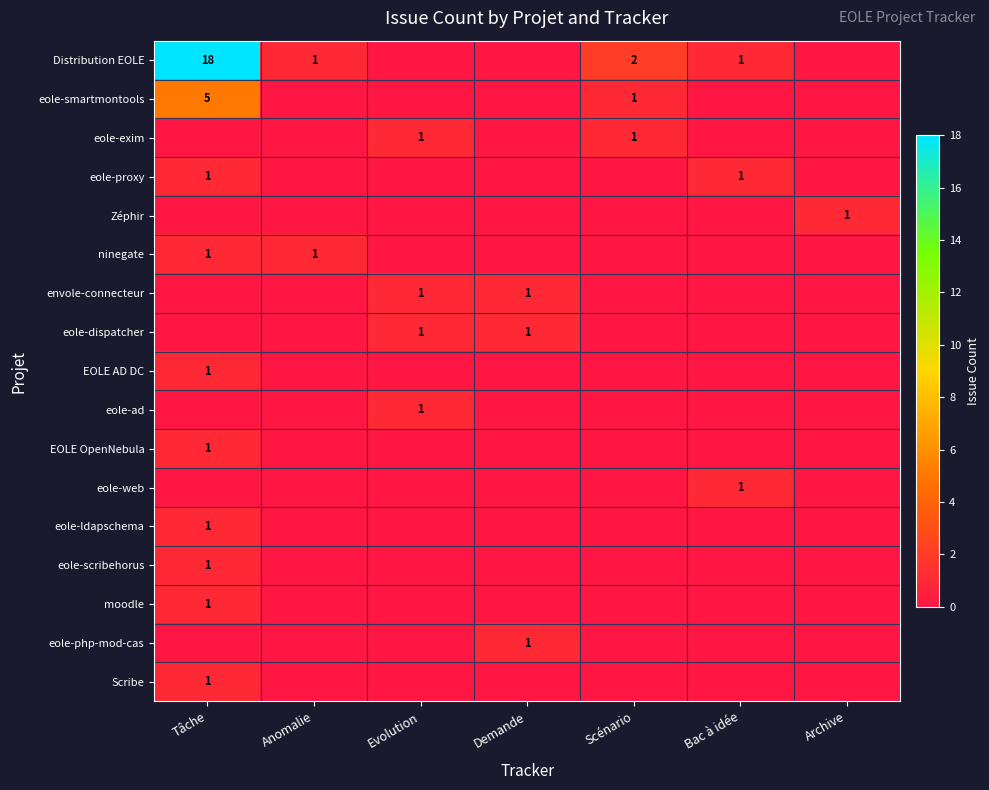

At how many categories does at least one series exceed 9?

1